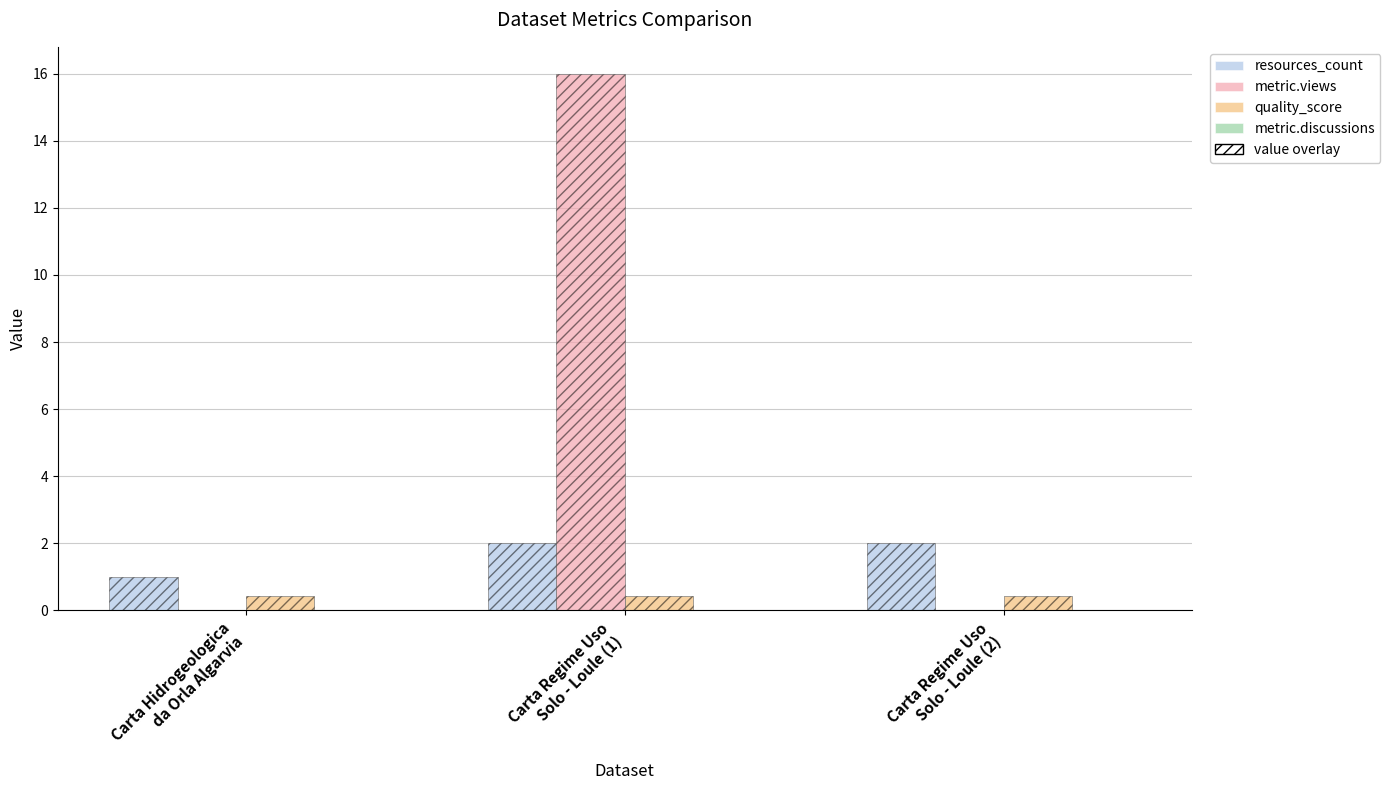

Reading right to left, extract all data points from this chart.

resources_count: 2.0	2.0	1.0
metric.views: 0.0	16.0	0.0
quality_score: 0.4	0.4	0.4
metric.discussions: 0.0	0.0	0.0